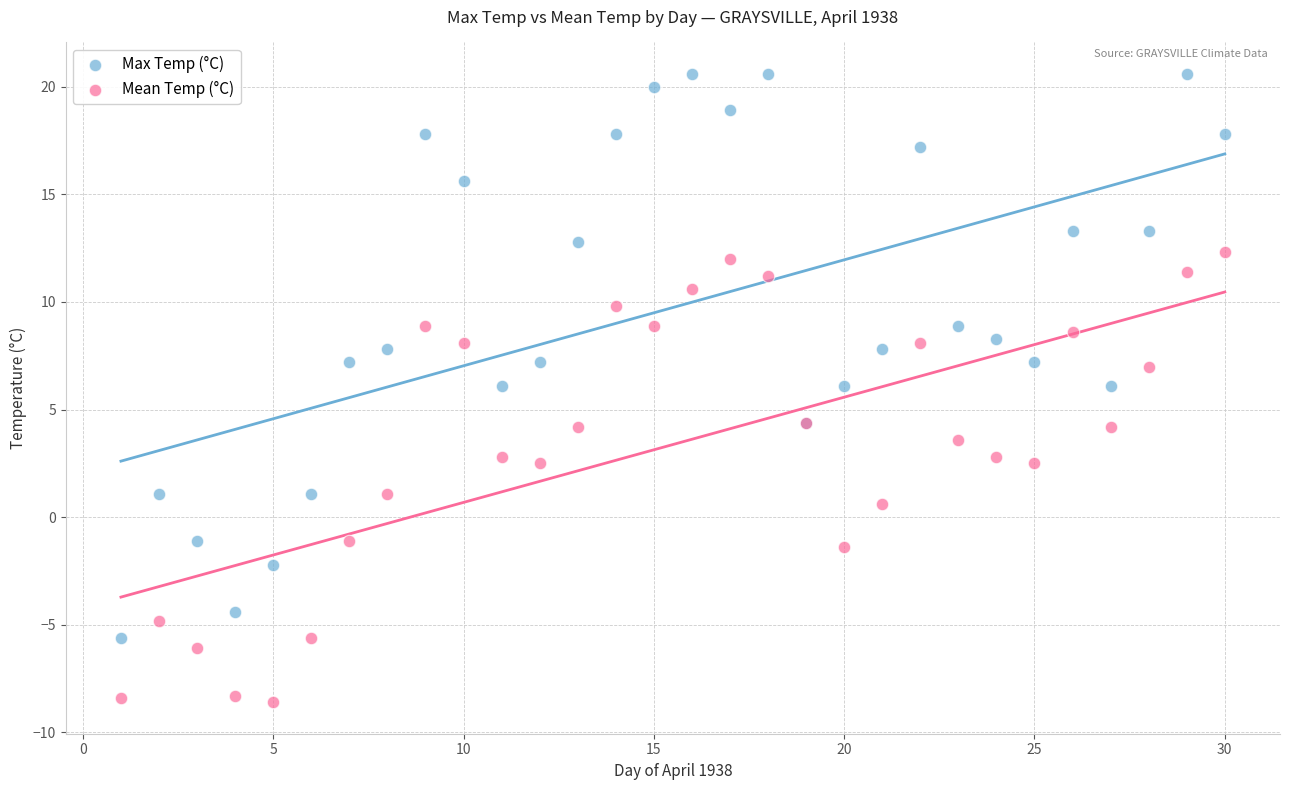

Which series contains the highest Y value?

Max Temp (°C)